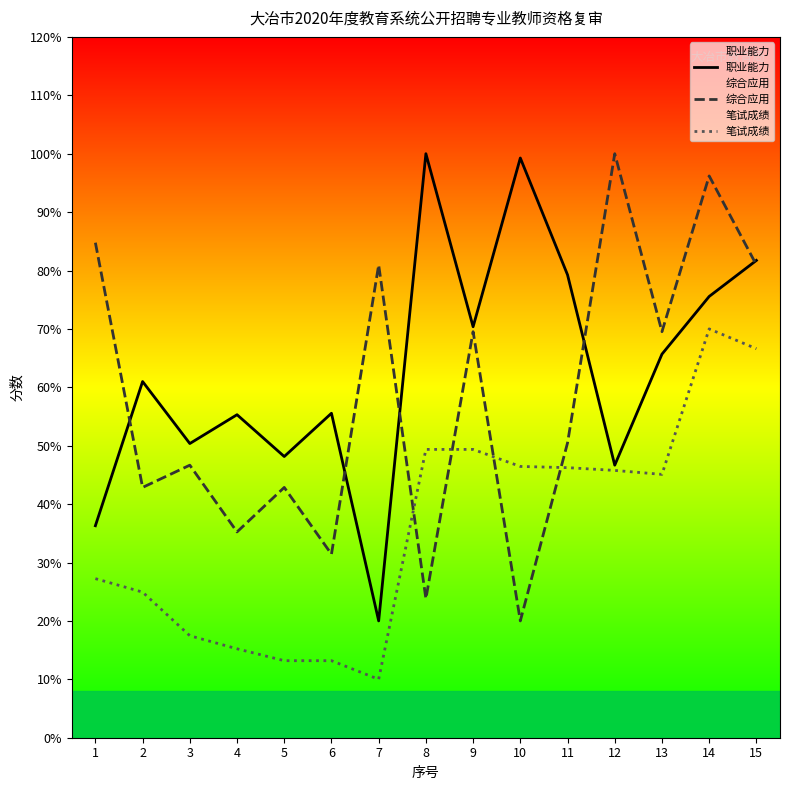

True or false: 职业能力 has more than 1 points higher than both neighbors.

True